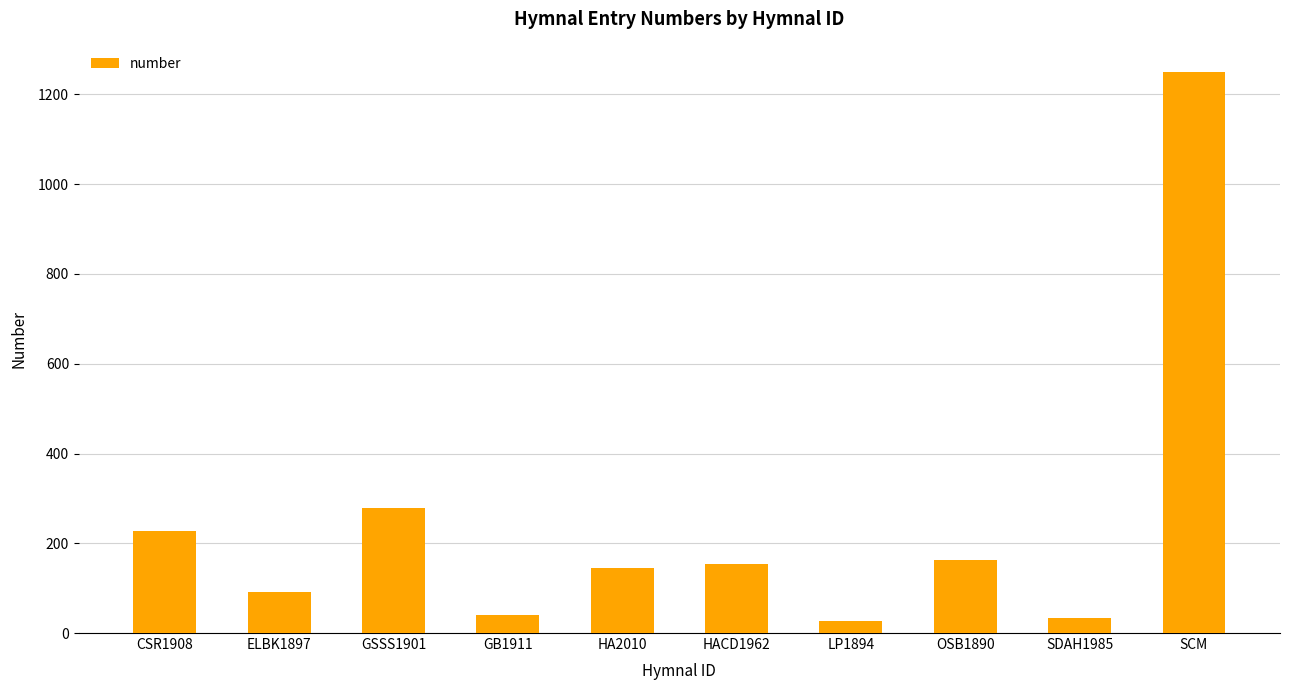

The chart shows a value of 33 at OSB1890. True or false?

False